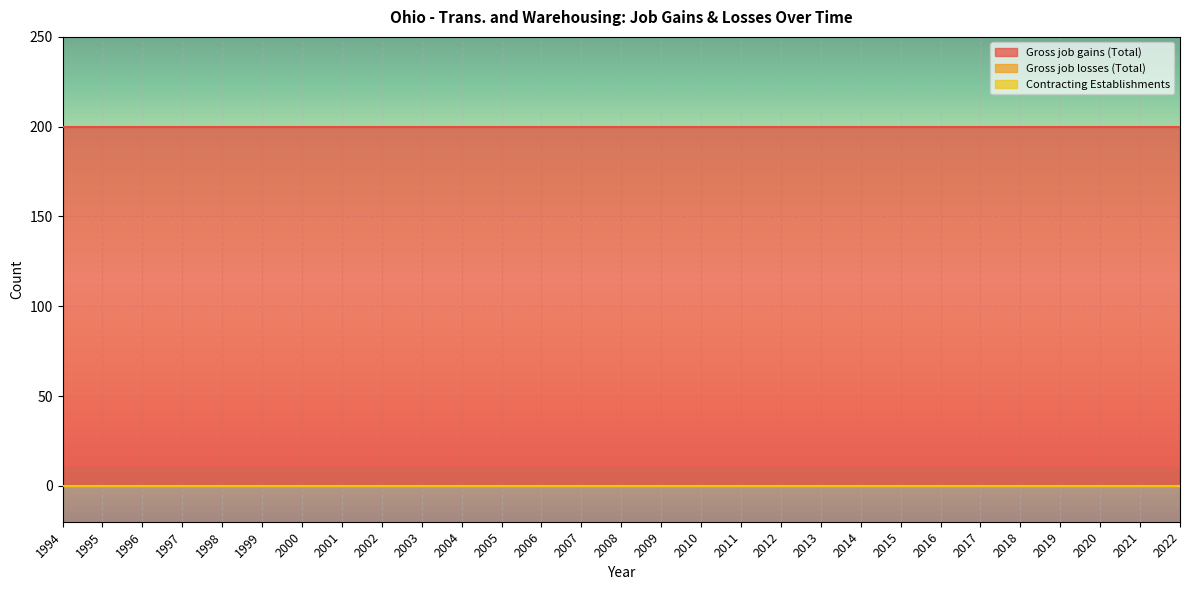

What is the difference between the highest and lowest values at 2017?

200